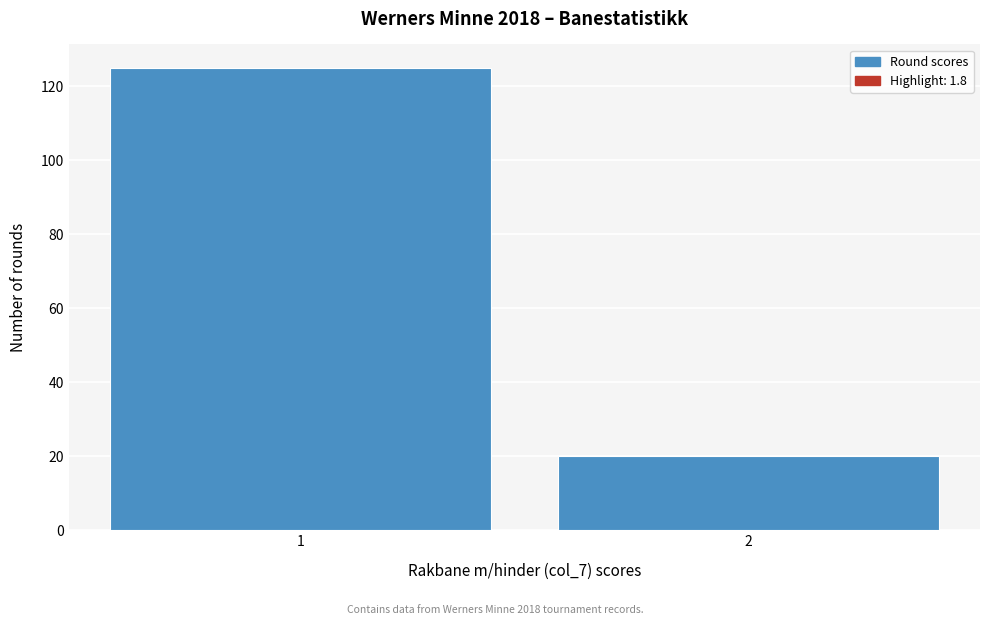

Reading left to right, what are all the values shown in this chart?

1=125	2=20